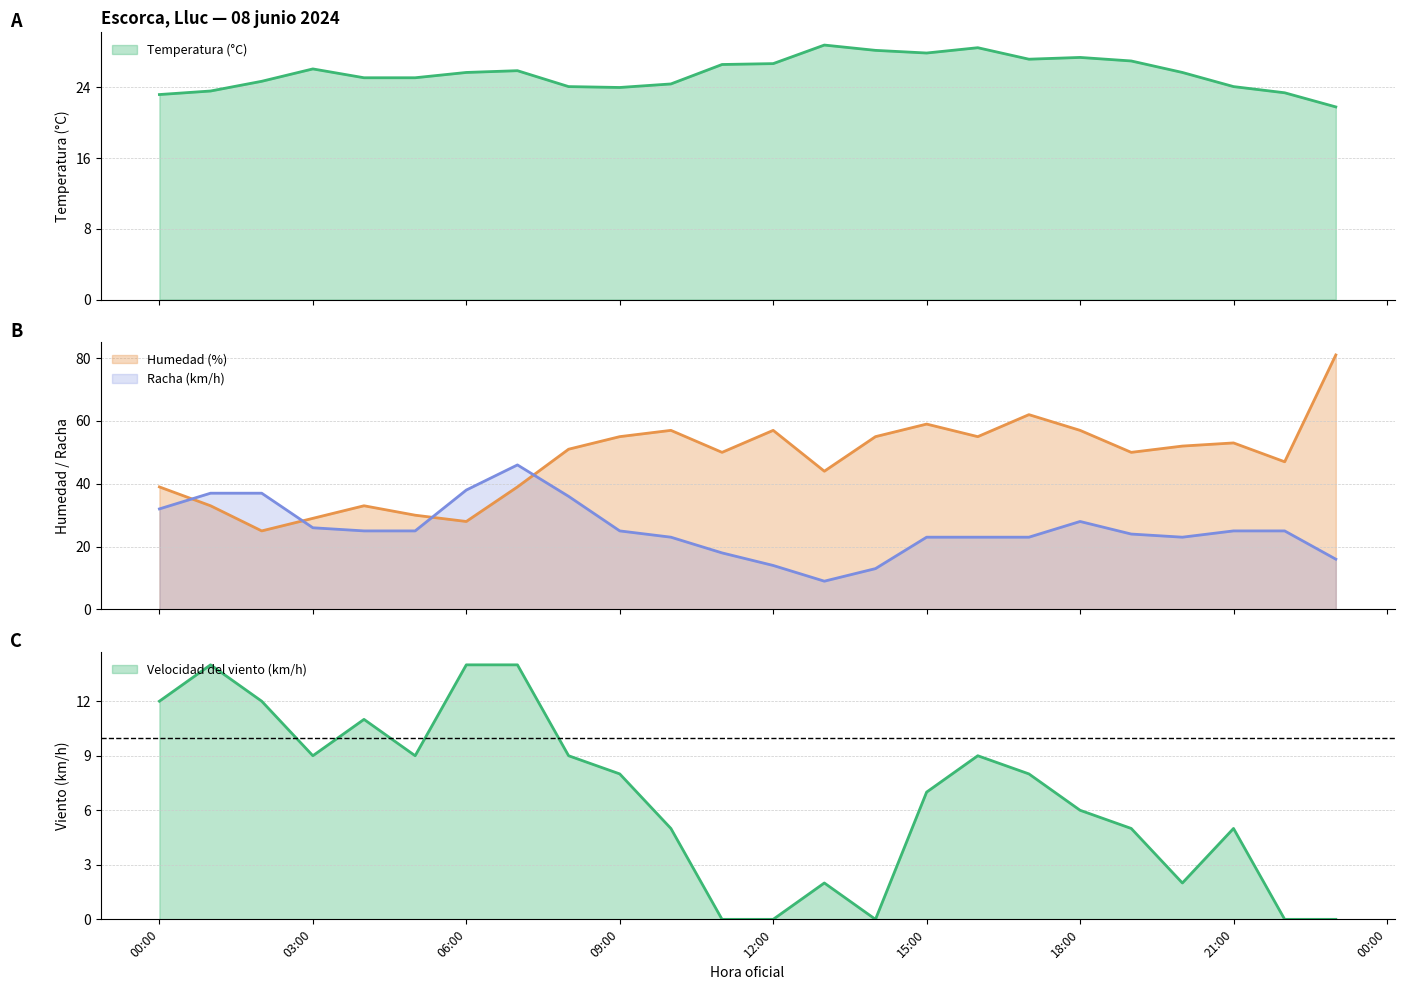

What is the value of the Velocidad del viento (km/h) point at the 22nd from the left?

5.0